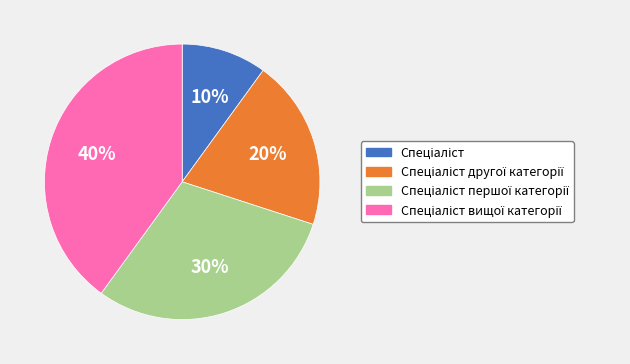

Does any single category account for the majority?

No